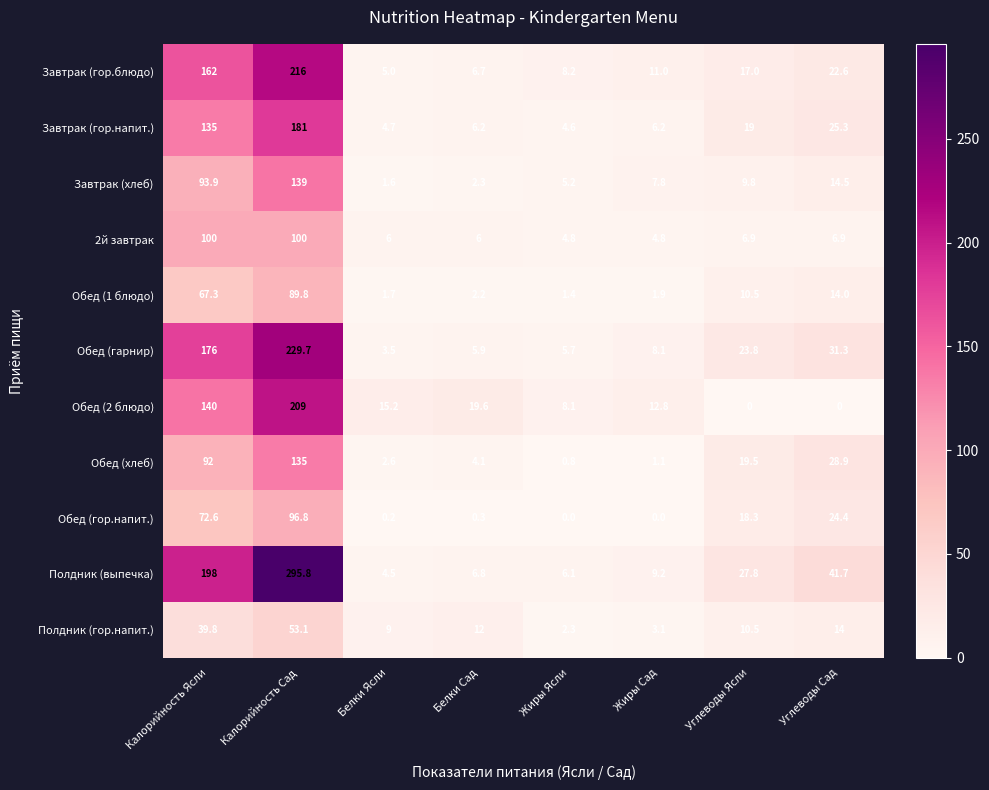

What is the sum of the Завтрак (гор.напит.) values at Жиры Ясли and Калорийность Сад?

185.6